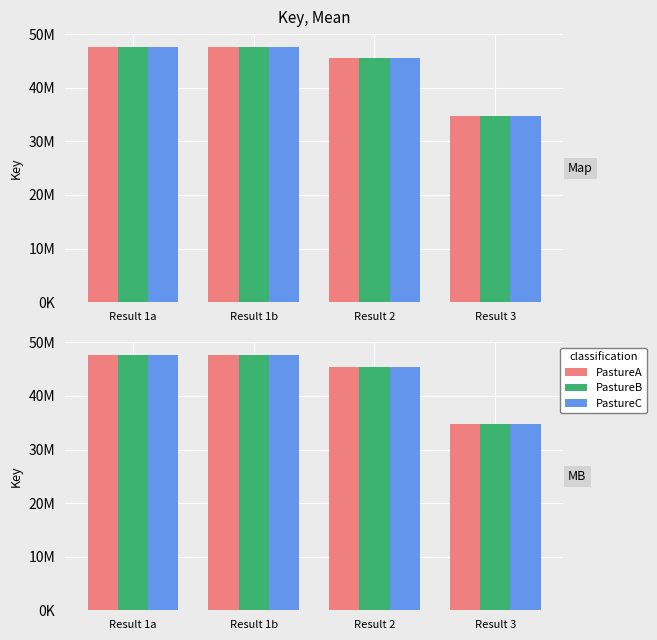

What is the average value of the PastureA series?

43896178